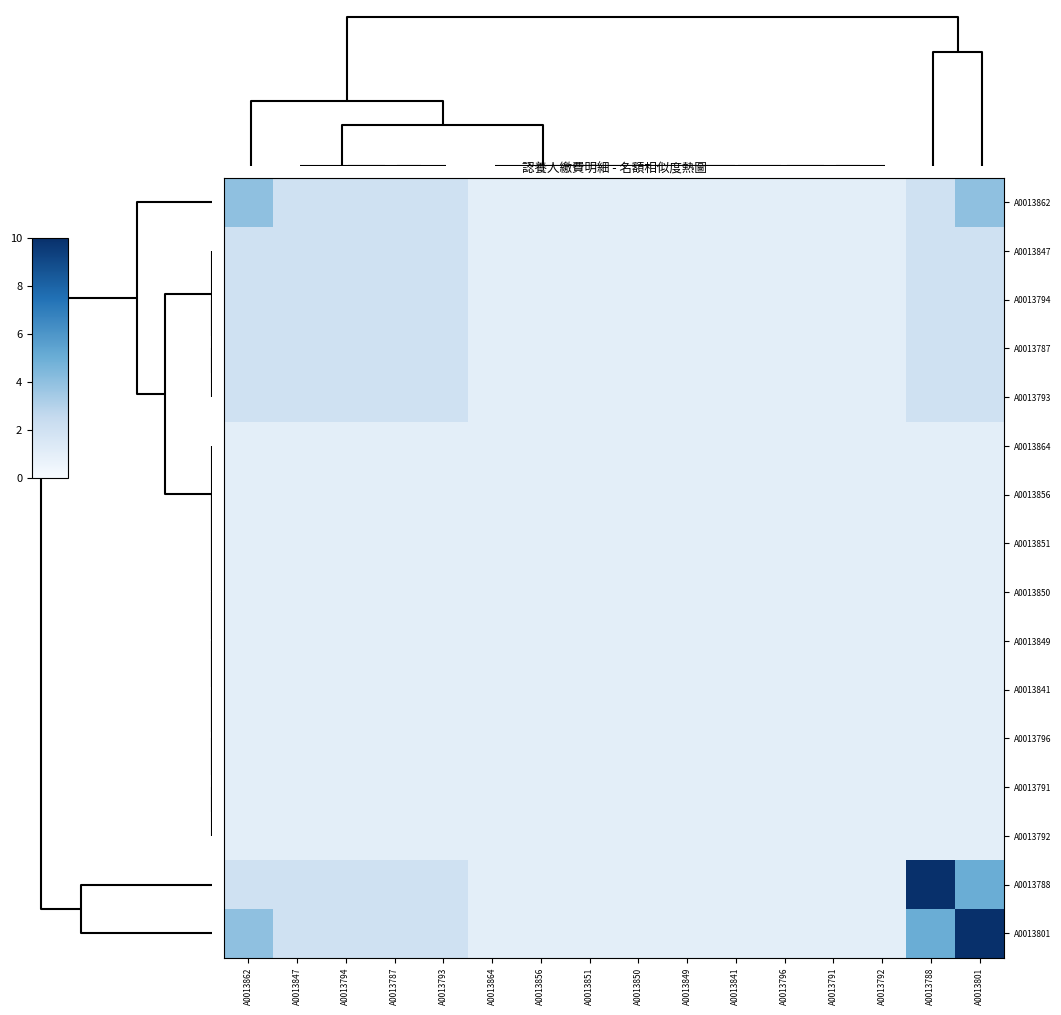

Reading left to right, transcribe all the data shown in this chart.

A0013862: A0013862=4	A0013847=2	A0013794=2	A0013787=2	A0013793=2	A0013864=1	A0013856=1	A0013851=1	A0013850=1	A0013849=1	A0013841=1	A0013796=1	A0013791=1	A0013792=1	A0013788=2	A0013801=4
A0013847: A0013862=2	A0013847=2	A0013794=2	A0013787=2	A0013793=2	A0013864=1	A0013856=1	A0013851=1	A0013850=1	A0013849=1	A0013841=1	A0013796=1	A0013791=1	A0013792=1	A0013788=2	A0013801=2
A0013794: A0013862=2	A0013847=2	A0013794=2	A0013787=2	A0013793=2	A0013864=1	A0013856=1	A0013851=1	A0013850=1	A0013849=1	A0013841=1	A0013796=1	A0013791=1	A0013792=1	A0013788=2	A0013801=2
A0013787: A0013862=2	A0013847=2	A0013794=2	A0013787=2	A0013793=2	A0013864=1	A0013856=1	A0013851=1	A0013850=1	A0013849=1	A0013841=1	A0013796=1	A0013791=1	A0013792=1	A0013788=2	A0013801=2
A0013793: A0013862=2	A0013847=2	A0013794=2	A0013787=2	A0013793=2	A0013864=1	A0013856=1	A0013851=1	A0013850=1	A0013849=1	A0013841=1	A0013796=1	A0013791=1	A0013792=1	A0013788=2	A0013801=2
A0013864: A0013862=1	A0013847=1	A0013794=1	A0013787=1	A0013793=1	A0013864=1	A0013856=1	A0013851=1	A0013850=1	A0013849=1	A0013841=1	A0013796=1	A0013791=1	A0013792=1	A0013788=1	A0013801=1
A0013856: A0013862=1	A0013847=1	A0013794=1	A0013787=1	A0013793=1	A0013864=1	A0013856=1	A0013851=1	A0013850=1	A0013849=1	A0013841=1	A0013796=1	A0013791=1	A0013792=1	A0013788=1	A0013801=1
A0013851: A0013862=1	A0013847=1	A0013794=1	A0013787=1	A0013793=1	A0013864=1	A0013856=1	A0013851=1	A0013850=1	A0013849=1	A0013841=1	A0013796=1	A0013791=1	A0013792=1	A0013788=1	A0013801=1
A0013850: A0013862=1	A0013847=1	A0013794=1	A0013787=1	A0013793=1	A0013864=1	A0013856=1	A0013851=1	A0013850=1	A0013849=1	A0013841=1	A0013796=1	A0013791=1	A0013792=1	A0013788=1	A0013801=1
A0013849: A0013862=1	A0013847=1	A0013794=1	A0013787=1	A0013793=1	A0013864=1	A0013856=1	A0013851=1	A0013850=1	A0013849=1	A0013841=1	A0013796=1	A0013791=1	A0013792=1	A0013788=1	A0013801=1
A0013841: A0013862=1	A0013847=1	A0013794=1	A0013787=1	A0013793=1	A0013864=1	A0013856=1	A0013851=1	A0013850=1	A0013849=1	A0013841=1	A0013796=1	A0013791=1	A0013792=1	A0013788=1	A0013801=1
A0013796: A0013862=1	A0013847=1	A0013794=1	A0013787=1	A0013793=1	A0013864=1	A0013856=1	A0013851=1	A0013850=1	A0013849=1	A0013841=1	A0013796=1	A0013791=1	A0013792=1	A0013788=1	A0013801=1
A0013791: A0013862=1	A0013847=1	A0013794=1	A0013787=1	A0013793=1	A0013864=1	A0013856=1	A0013851=1	A0013850=1	A0013849=1	A0013841=1	A0013796=1	A0013791=1	A0013792=1	A0013788=1	A0013801=1
A0013792: A0013862=1	A0013847=1	A0013794=1	A0013787=1	A0013793=1	A0013864=1	A0013856=1	A0013851=1	A0013850=1	A0013849=1	A0013841=1	A0013796=1	A0013791=1	A0013792=1	A0013788=1	A0013801=1
A0013788: A0013862=2	A0013847=2	A0013794=2	A0013787=2	A0013793=2	A0013864=1	A0013856=1	A0013851=1	A0013850=1	A0013849=1	A0013841=1	A0013796=1	A0013791=1	A0013792=1	A0013788=10	A0013801=5
A0013801: A0013862=4	A0013847=2	A0013794=2	A0013787=2	A0013793=2	A0013864=1	A0013856=1	A0013851=1	A0013850=1	A0013849=1	A0013841=1	A0013796=1	A0013791=1	A0013792=1	A0013788=5	A0013801=10